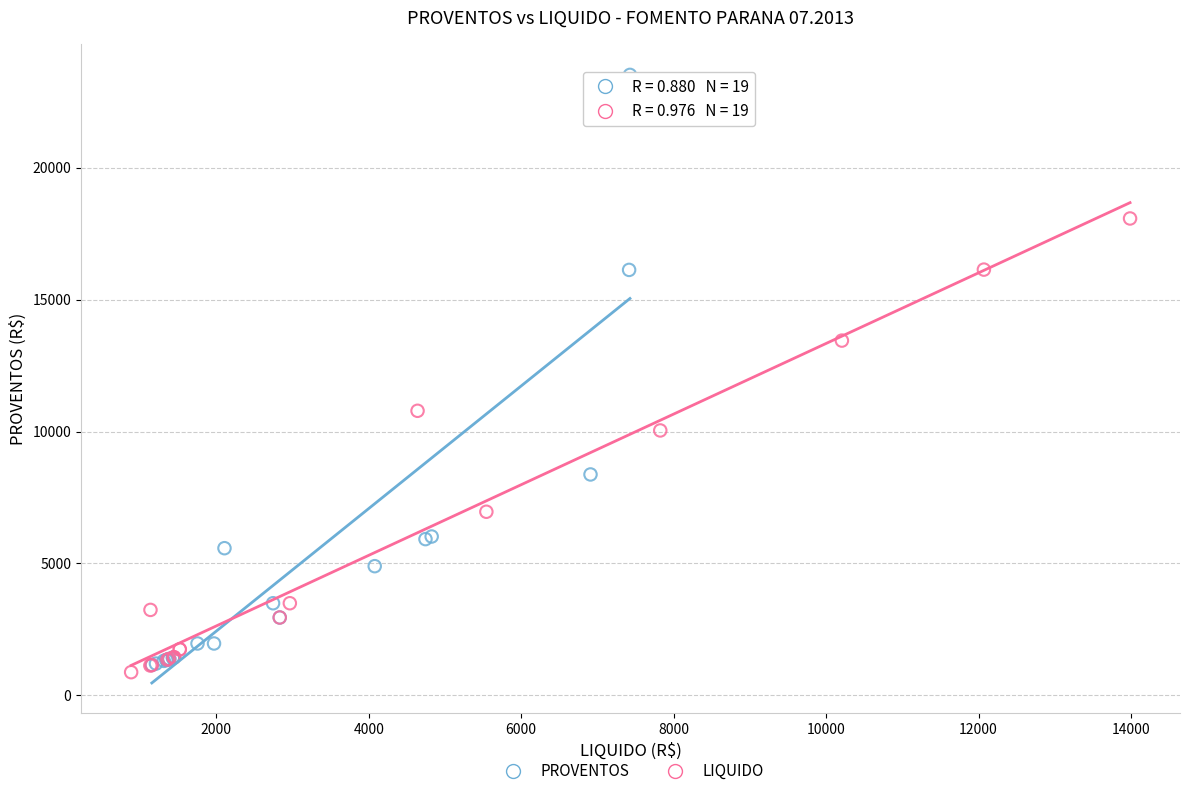

Which series has the largest Y range (max minus min)?

PROVENTOS